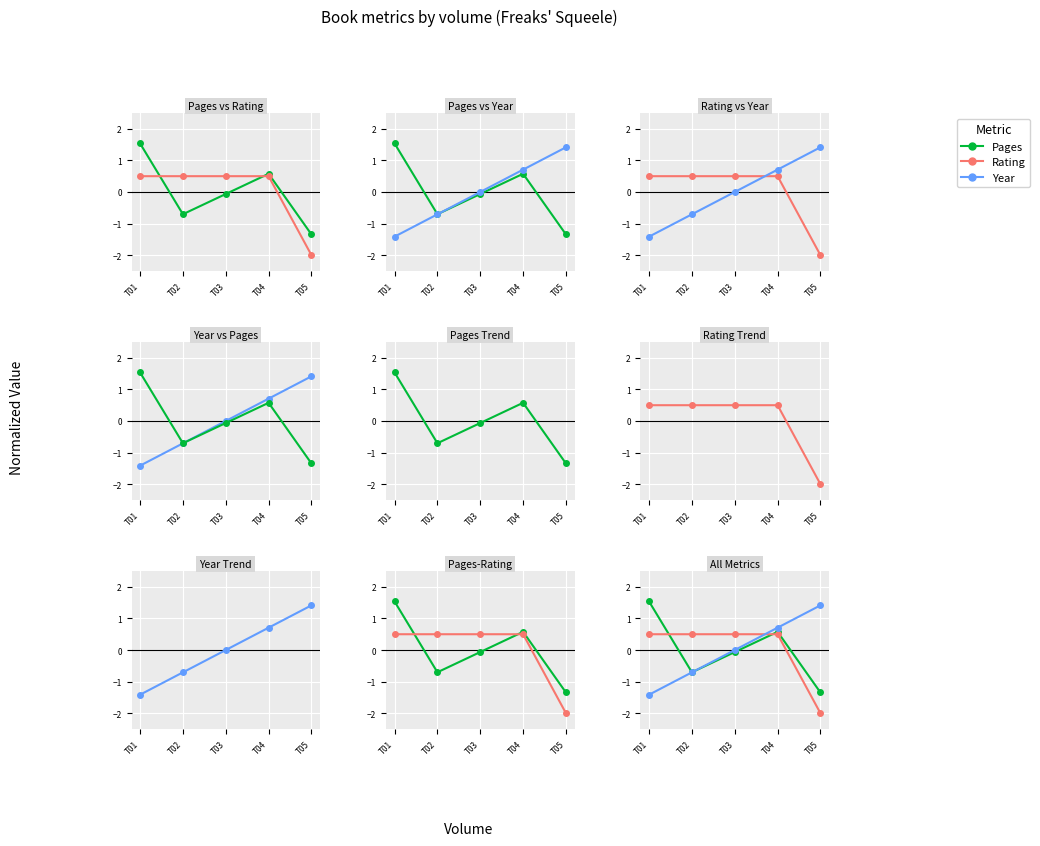

What is the difference between the highest and lowest values at T01?

3.0